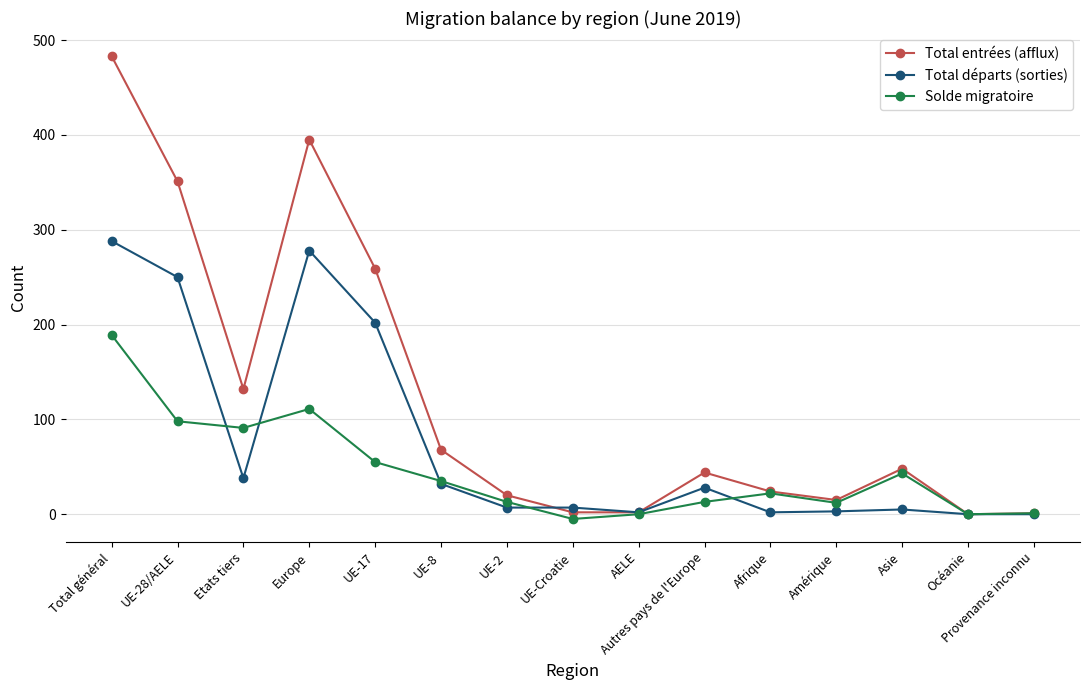

At which category does the chart reach its minimum across all series?

UE-Croatie